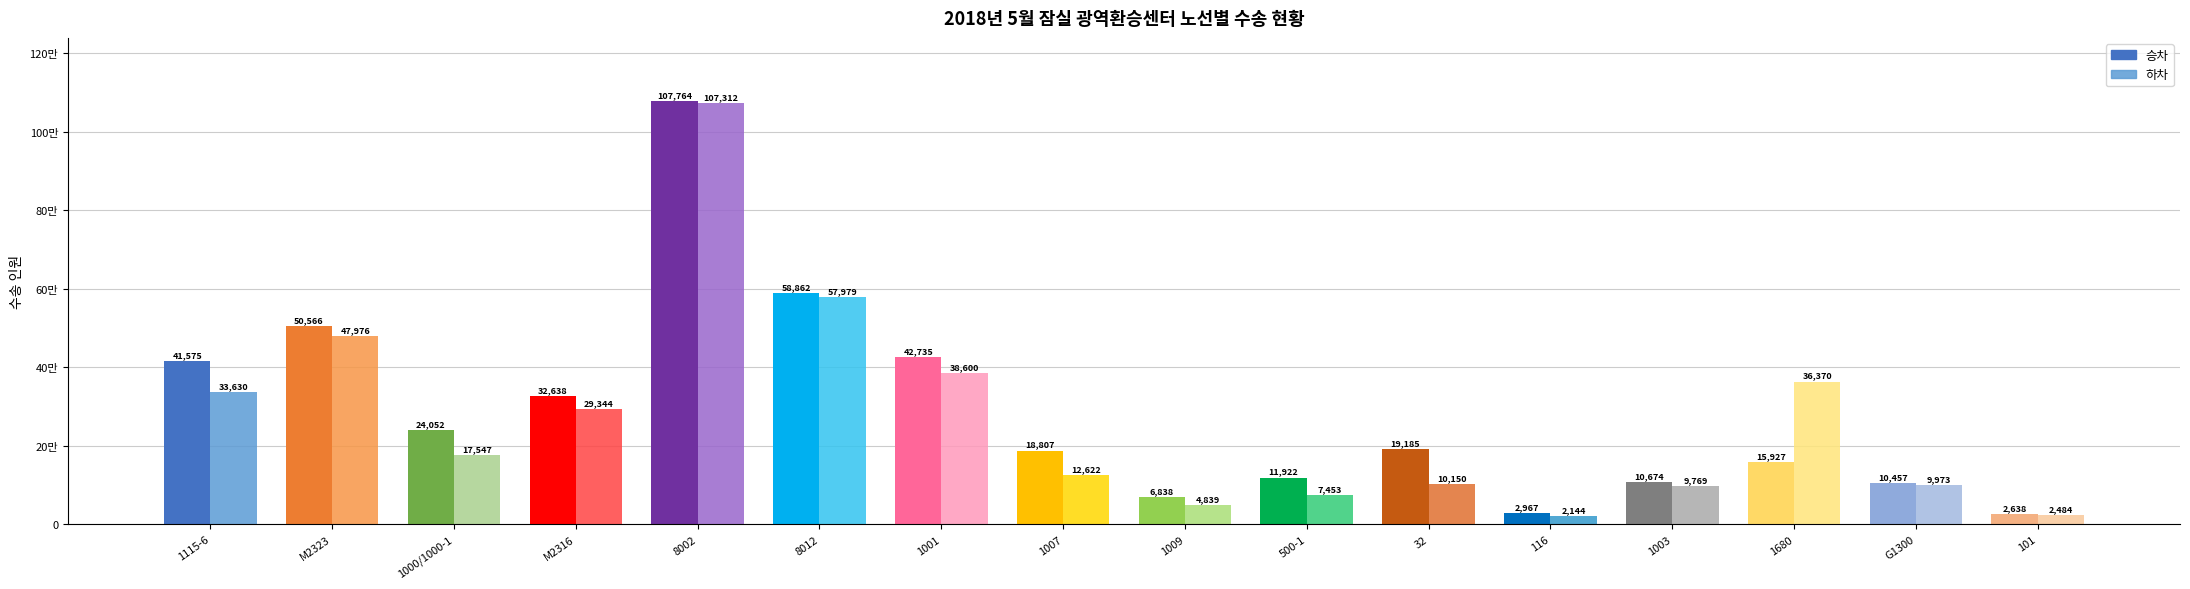

Reading right to left, transcribe all the data shown in this chart.

승차: 2638	10457	15927	10674	2967	19185	11922	6838	18807	42735	58862	107764	32638	24052	50566	41575
하차: 2484	9973	36370	9769	2144	10150	7453	4839	12622	38600	57979	107312	29344	17547	47976	33630